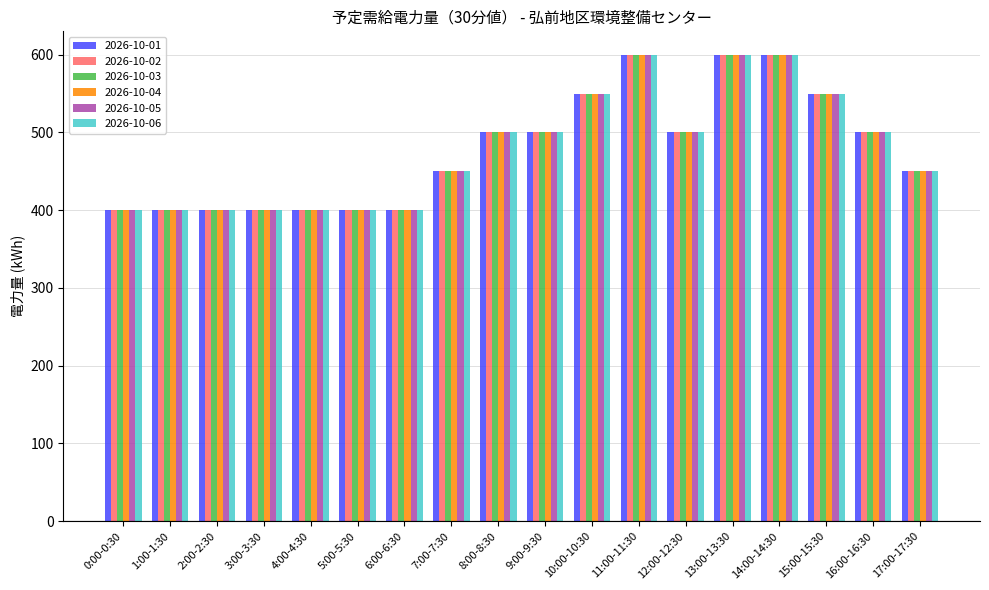

Reading right to left, what are all the values shown in this chart?

2026-10-01: 450	500	550	600	600	500	600	550	500	500	450	400	400	400	400	400	400	400
2026-10-02: 450	500	550	600	600	500	600	550	500	500	450	400	400	400	400	400	400	400
2026-10-03: 450	500	550	600	600	500	600	550	500	500	450	400	400	400	400	400	400	400
2026-10-04: 450	500	550	600	600	500	600	550	500	500	450	400	400	400	400	400	400	400
2026-10-05: 450	500	550	600	600	500	600	550	500	500	450	400	400	400	400	400	400	400
2026-10-06: 450	500	550	600	600	500	600	550	500	500	450	400	400	400	400	400	400	400